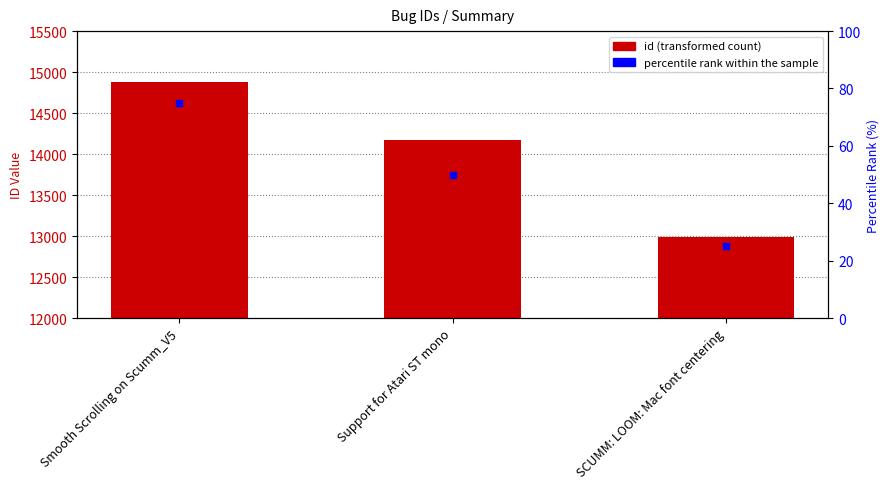

At which category is the sum across all series the highest?

Smooth Scrolling on Scumm_V5